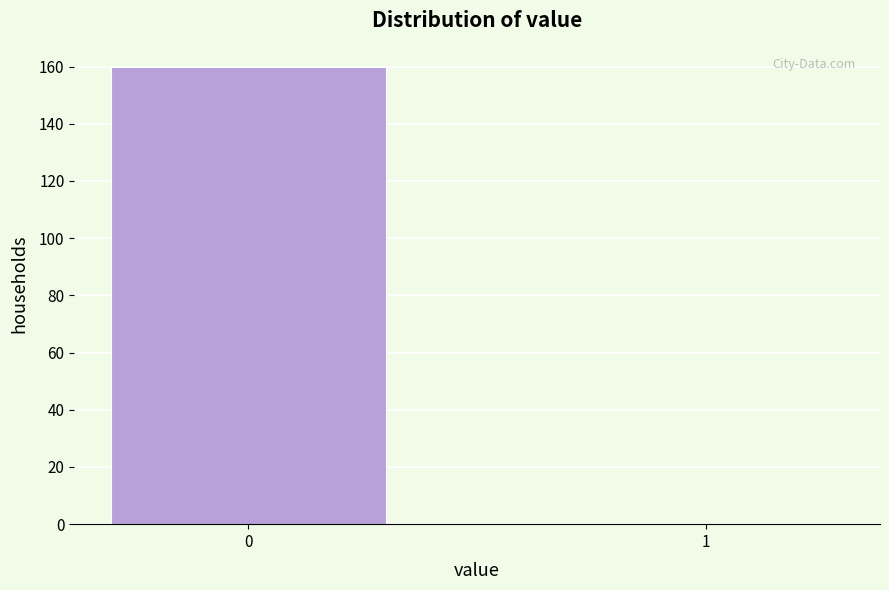

Reading right to left, what are all the values shown in this chart?

1=0	0=160